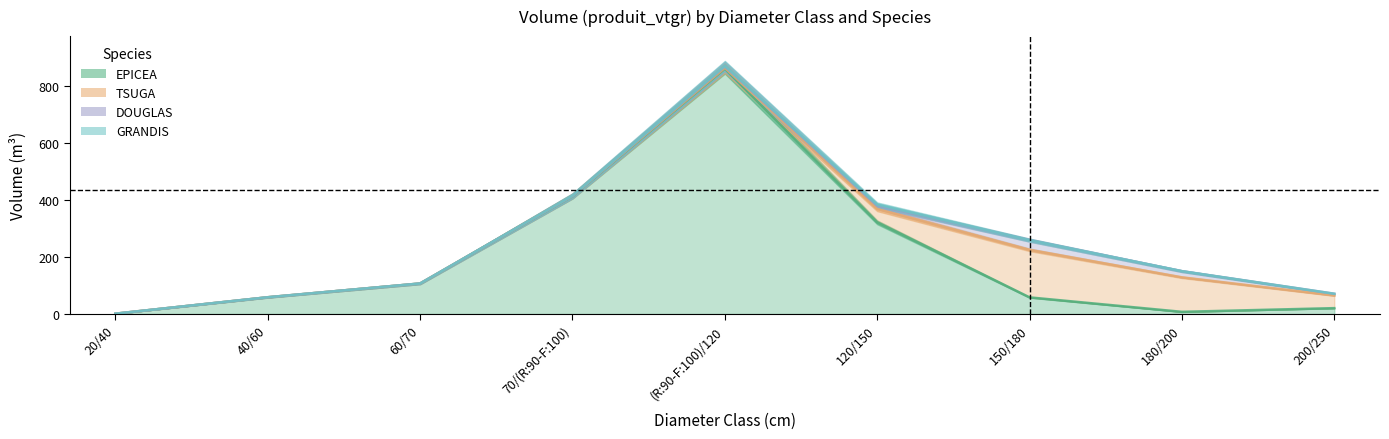

At which category does the chart reach its peak across all series?

(R:90-F:100)/120